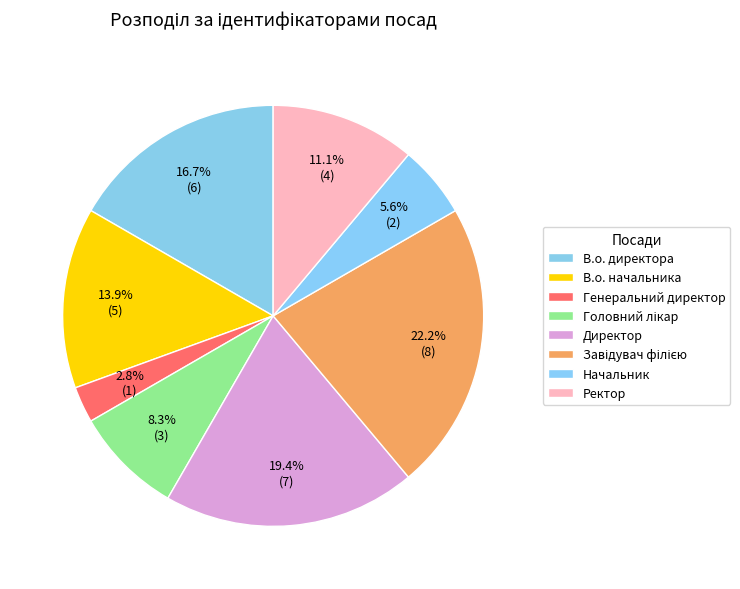

To the nearest percent, what percentage of the pie is Начальник?

6%